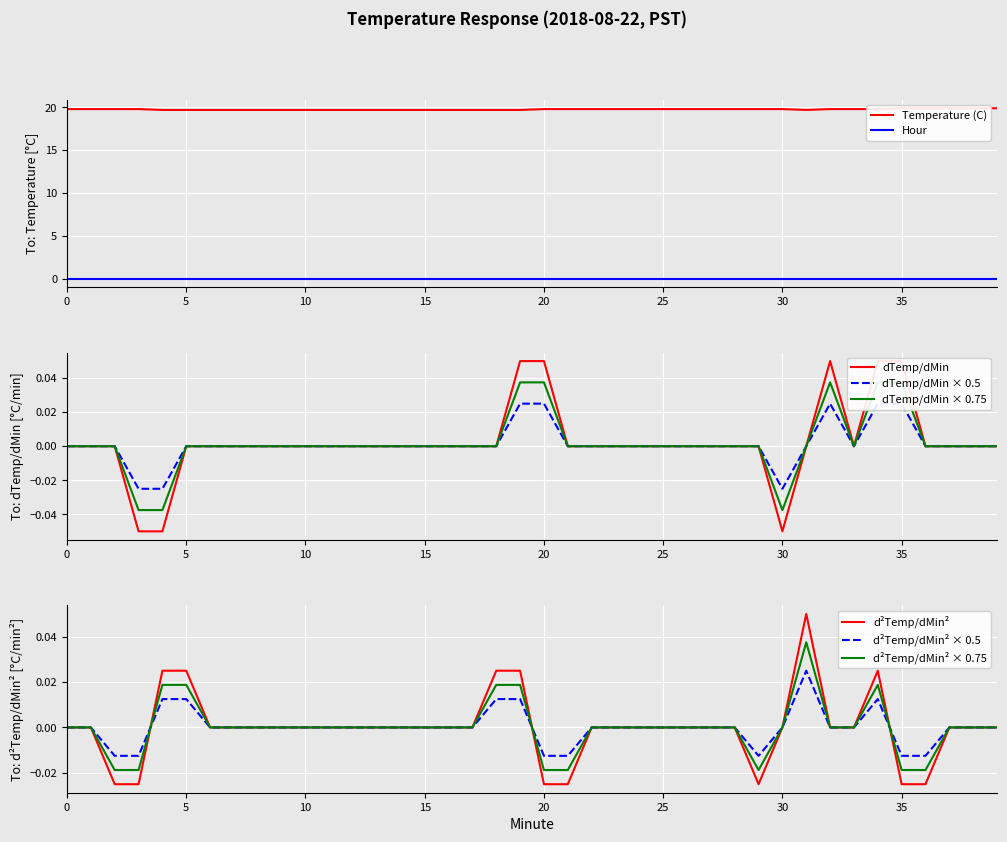

Is it true that dTemp/dMin × 0.5 equals 0.0 at 15?

True